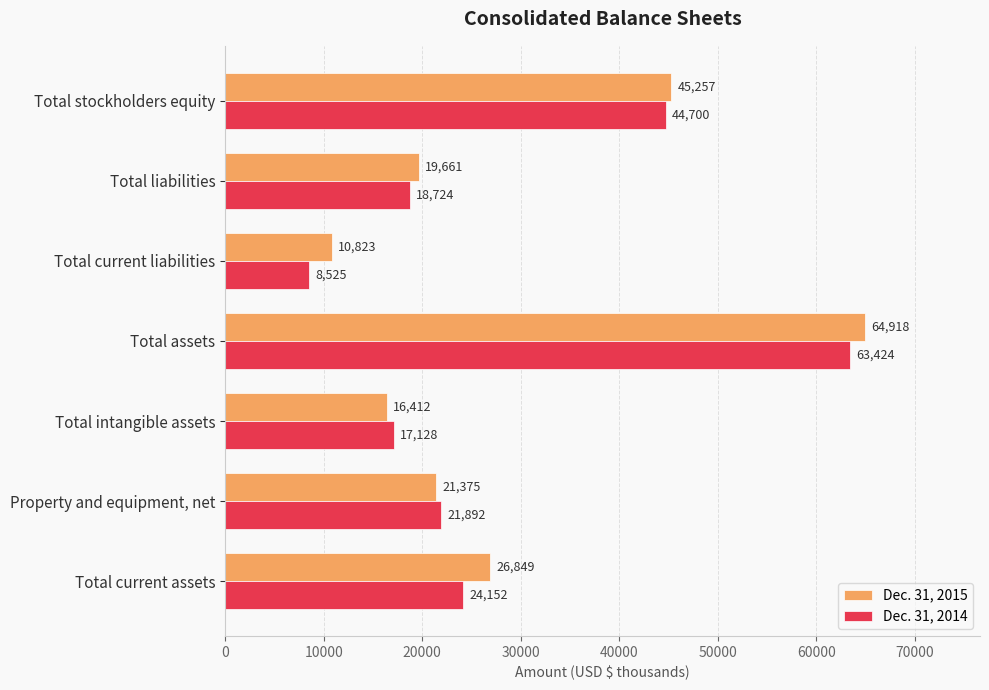

Is the value of Dec. 31, 2014 at Total current assets greater than the value of Dec. 31, 2015 at Total assets?

No